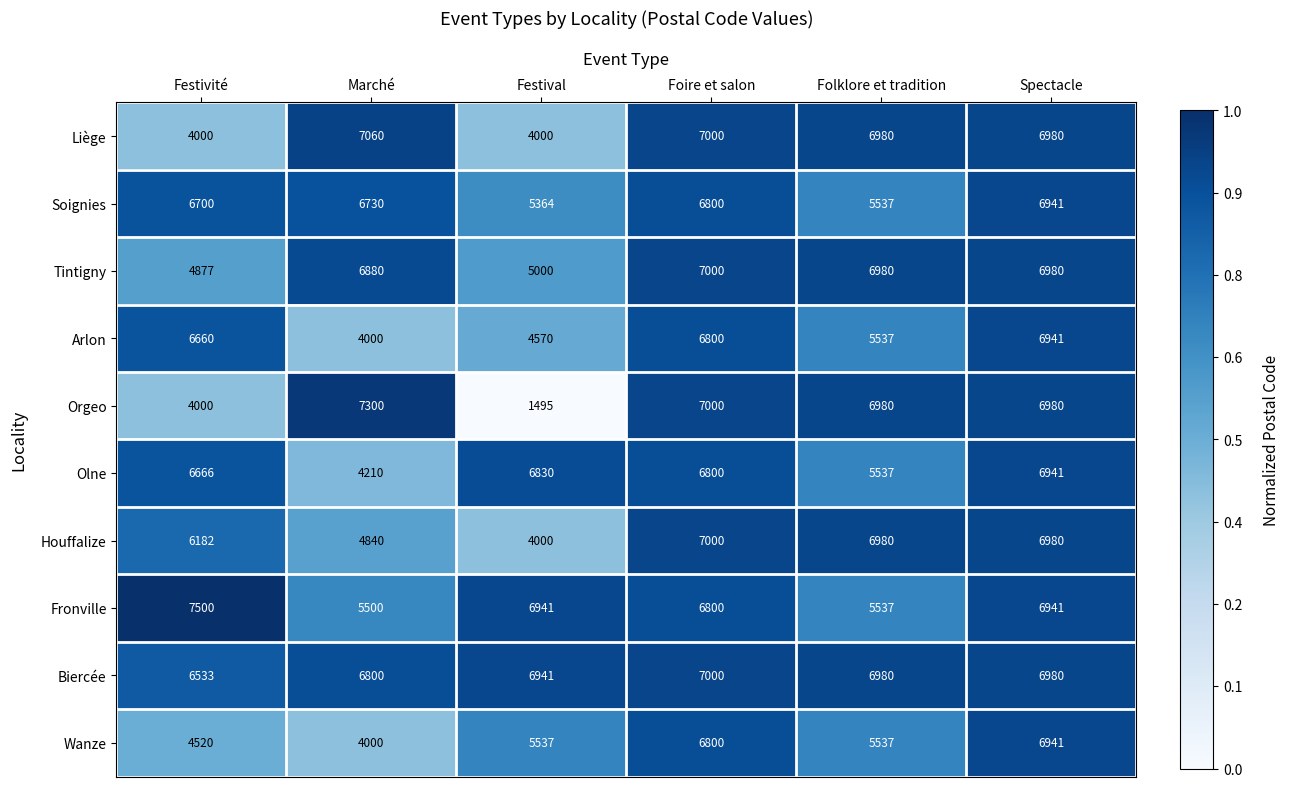

Where is Orgeo nearest to the value 4397?

Festivité